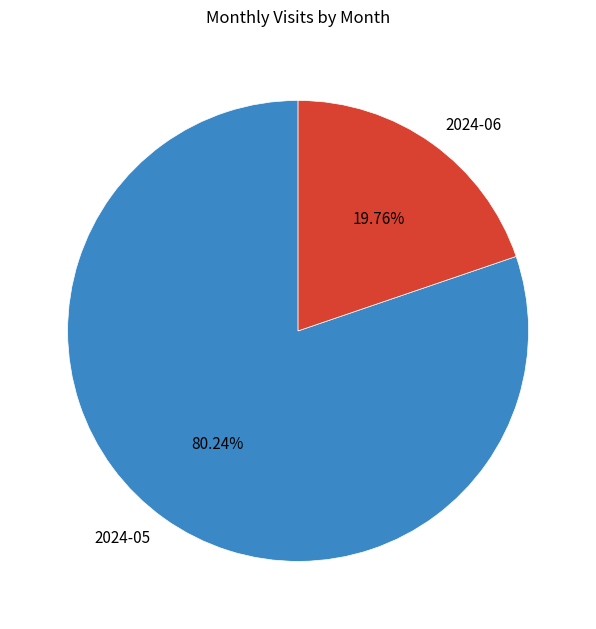

How many segments does this pie chart have?

2